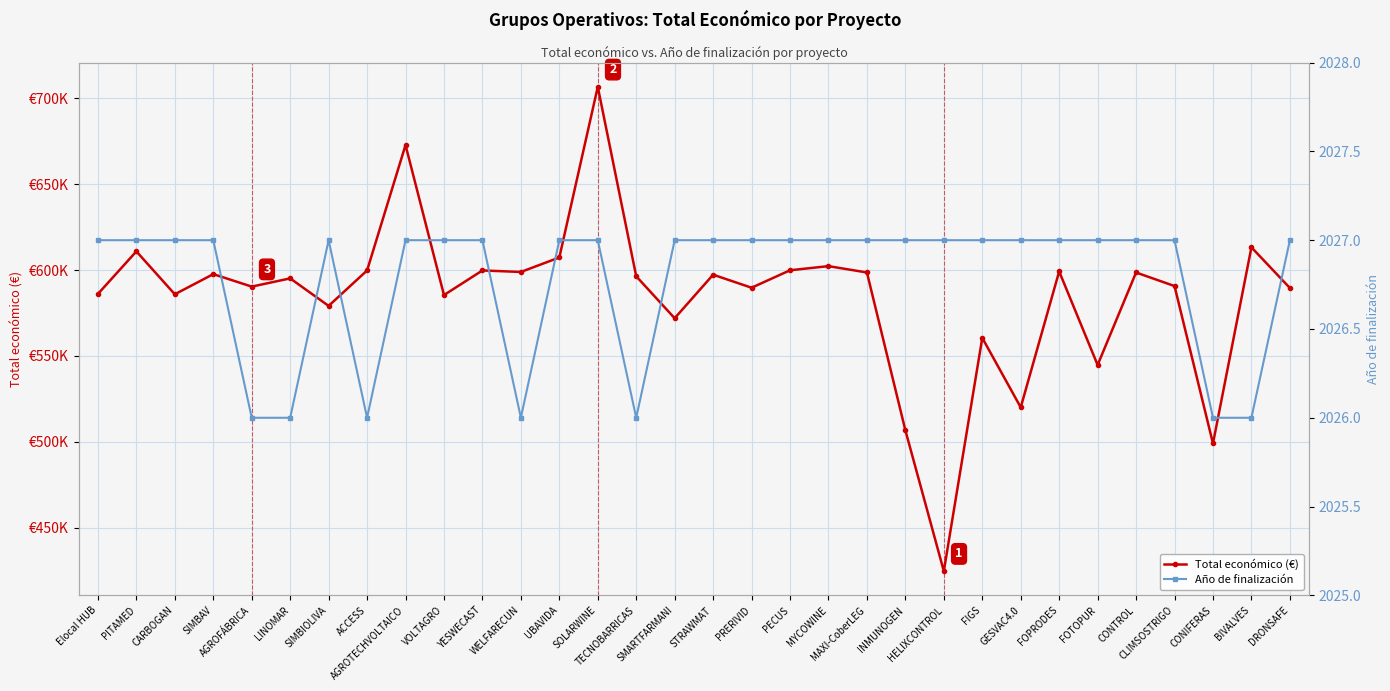

The value of Total económico (€) at BIVALVES is 350752.6. True or false?

False